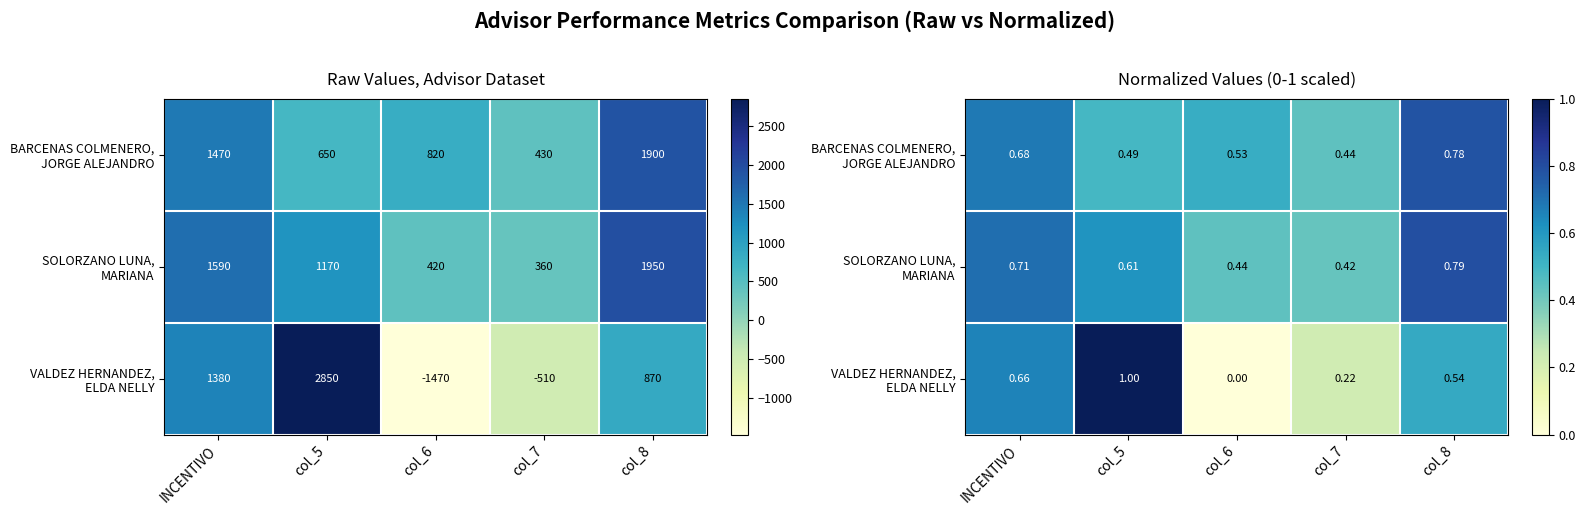

Which has a higher value, INCENTIVO or col_6?

INCENTIVO